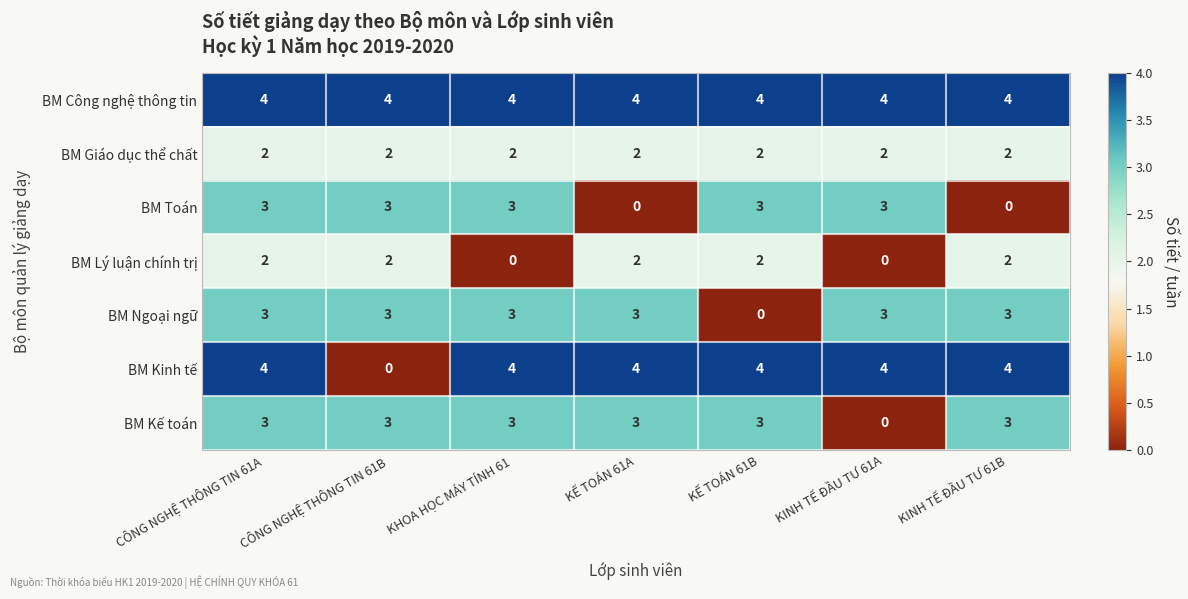

What is the sum of all BM Kinh tế values?

24